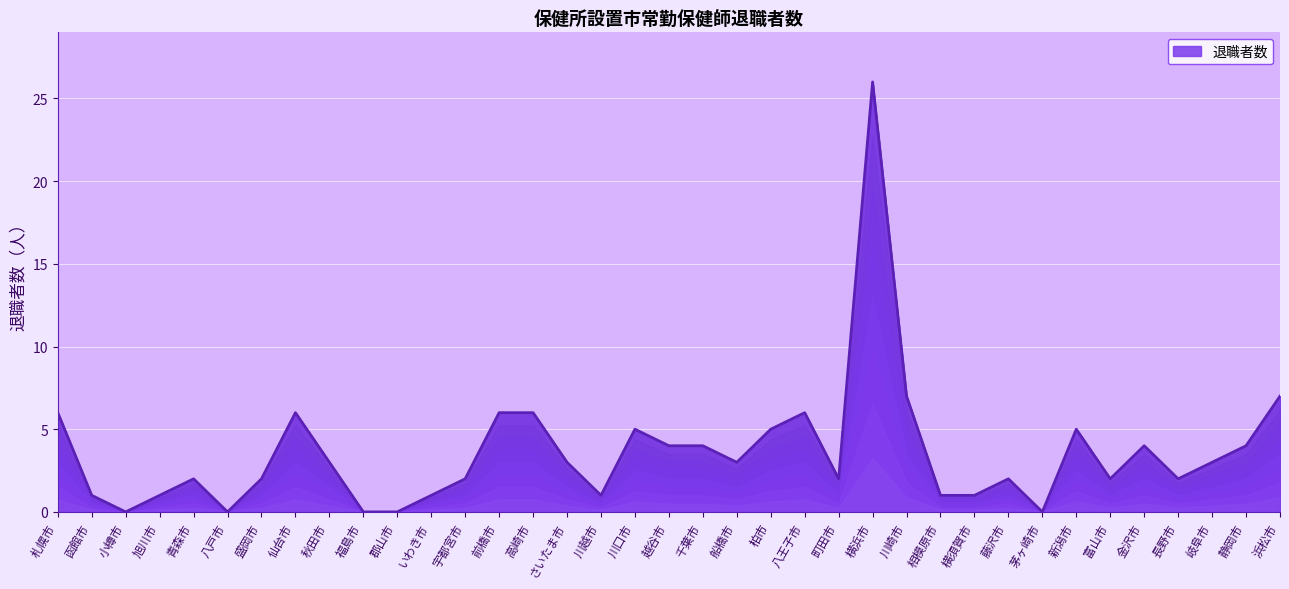

Reading right to left, extract all data points from this chart.

浜松市=7	静岡市=4	岐阜市=3	長野市=2	金沢市=4	富山市=2	新潟市=5	茅ヶ崎市=0	藤沢市=2	横須賀市=1	相模原市=1	川崎市=7	横浜市=26	町田市=2	八王子市=6	柏市=5	船橋市=3	千葉市=4	越谷市=4	川口市=5	川越市=1	さいたま市=3	高崎市=6	前橋市=6	宇都宮市=2	いわき市=1	郡山市=0	福島市=0	秋田市=3	仙台市=6	盛岡市=2	八戸市=0	青森市=2	旭川市=1	小樽市=0	函館市=1	札幌市=6